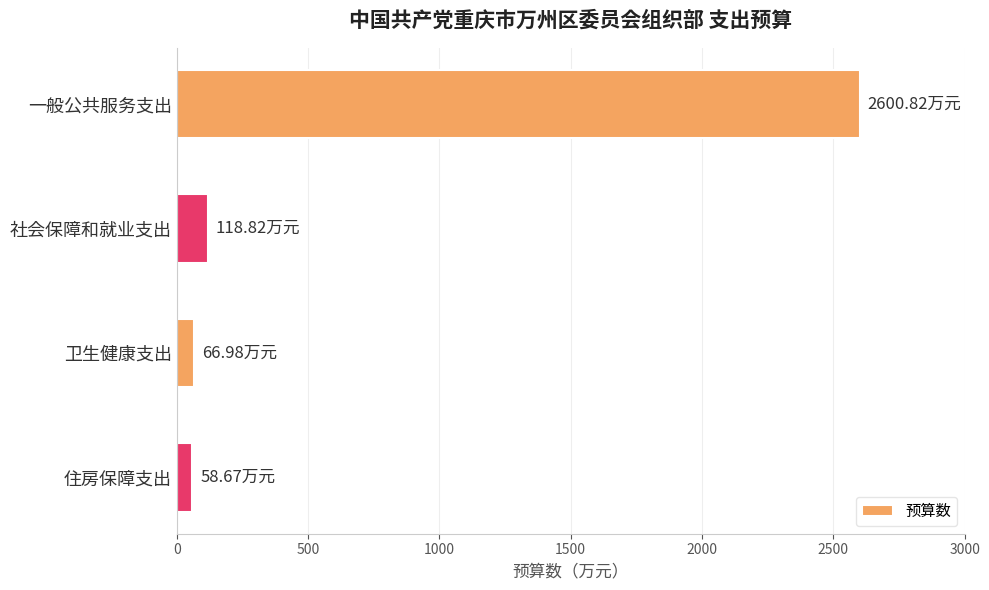

What is the average value?

711.3